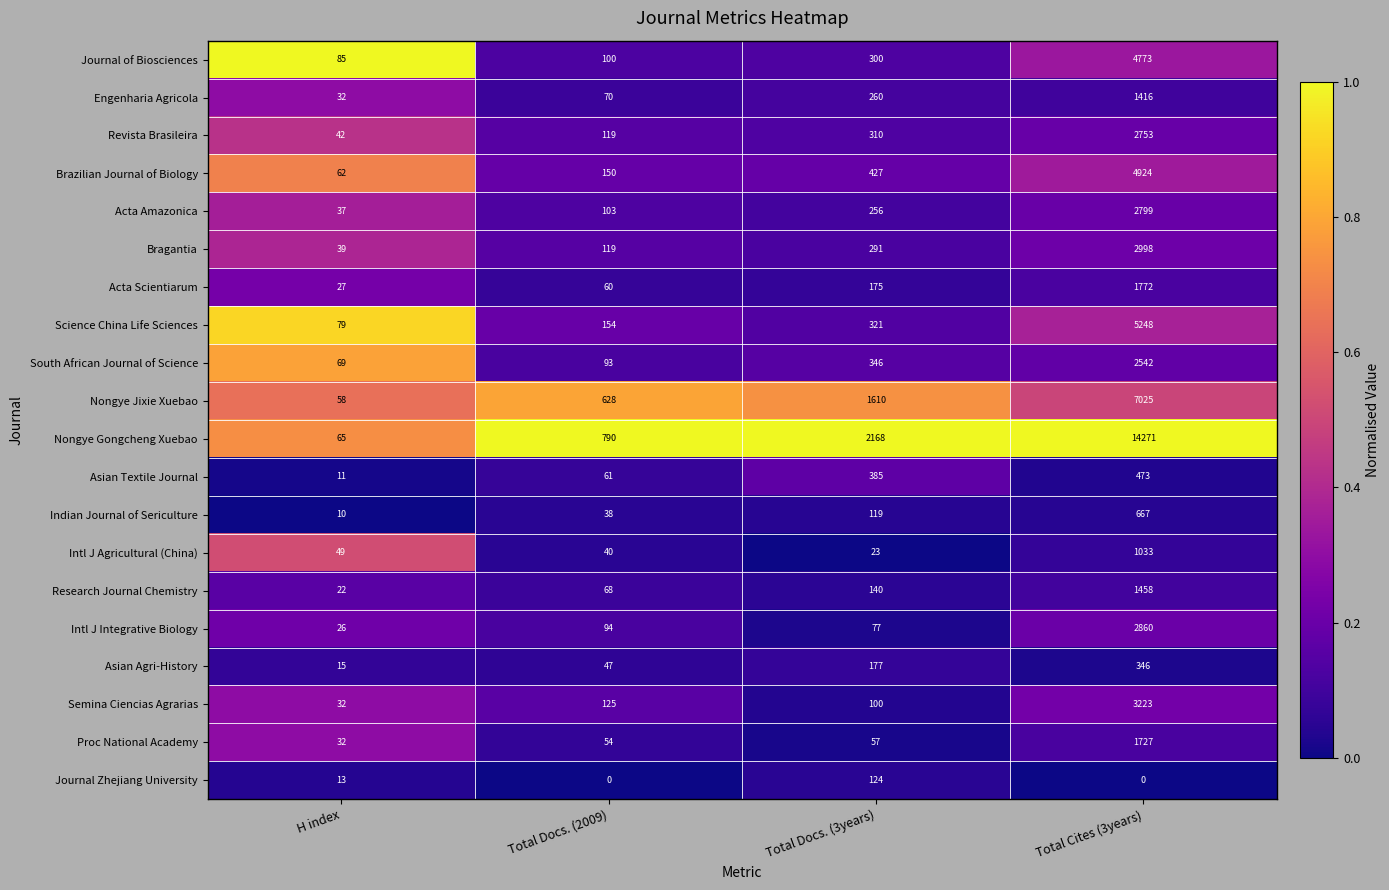

How many distinct data groups are displayed?

20